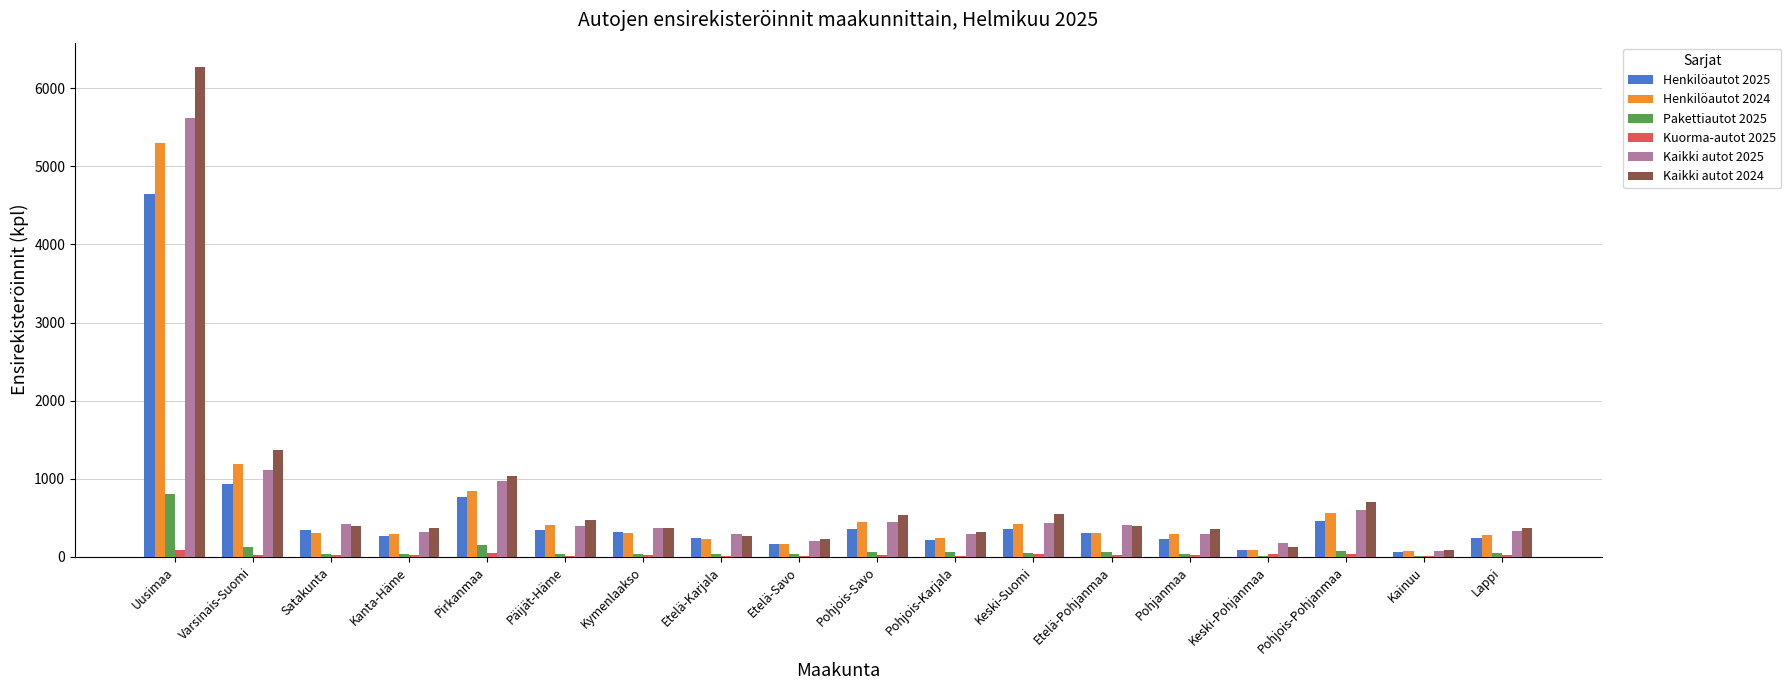

Which series has the widest spread of values?

Kaikki autot 2024